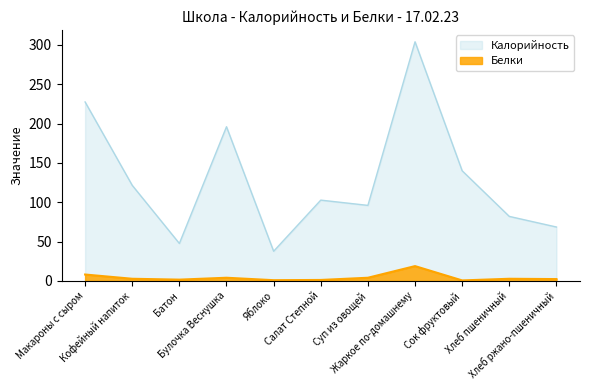

Reading right to left, extract all data points from this chart.

Калорийность: Хлеб ржано-пшеничный=68.5	Хлеб пшеничный=82.0	Сок фруктовый=140.0	Жаркое по-домашнему=304.0	Суп из овощей=96.0	Салат Степной=102.7	Яблоко=37.7	Булочка Веснушка=196.0	Батон=47.6	Кофейный напиток=121.5	Макароны с сыром=227.5
Белки: Хлеб ржано-пшеничный=2.3	Хлеб пшеничный=2.7	Сок фруктовый=0.6	Жаркое по-домашнему=18.8	Суп из овощей=4.0	Салат Степной=1.2	Яблоко=0.9	Булочка Веснушка=4.0	Батон=1.6	Кофейный напиток=2.7	Макароны с сыром=8.1